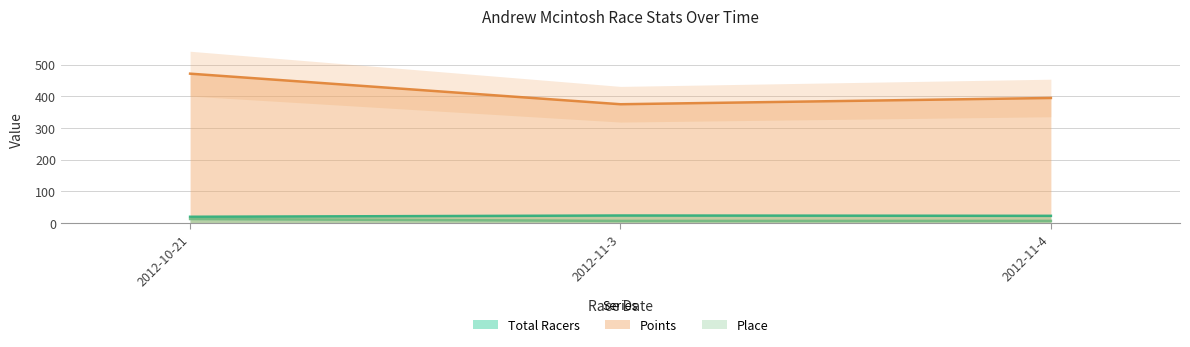

Reading right to left, what are all the values shown in this chart?

Total Racers: 23.0	24.0	20.0
Points: 394.6	374.9	471.3
Place: 7.0	7.0	13.0